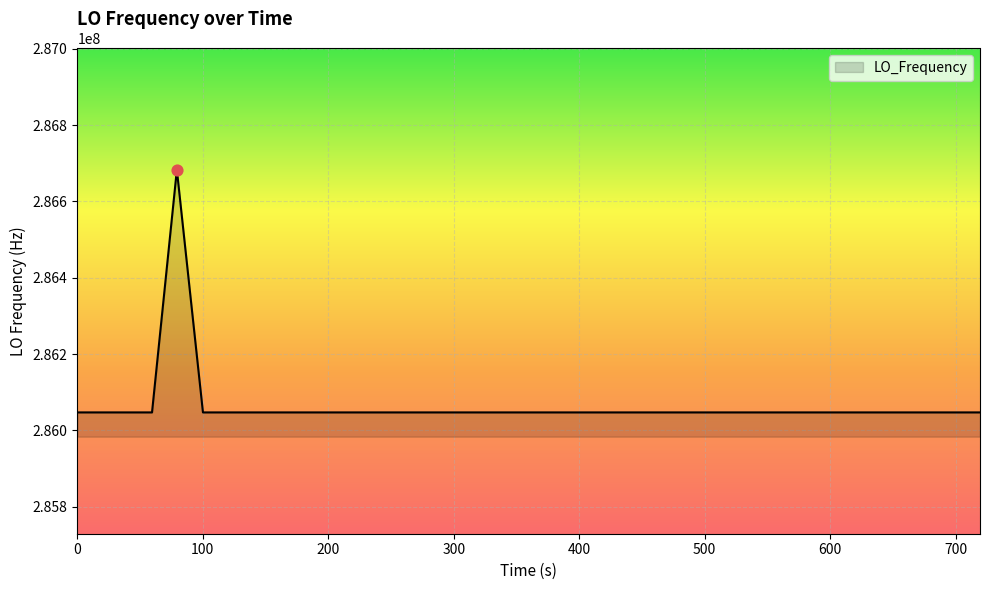

What is the minimum value shown in the chart?

286046993.3